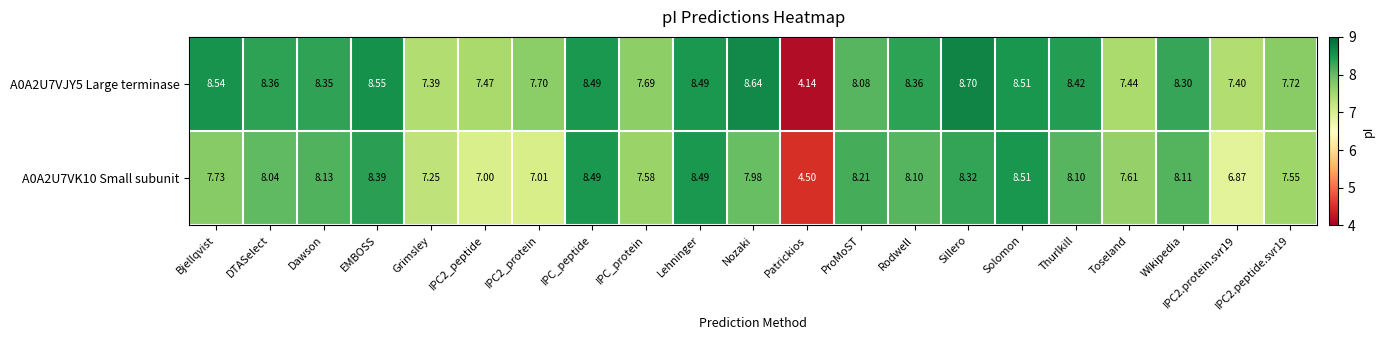

How many data points in A0A2U7VK10 Small subunit are less than 8?

10